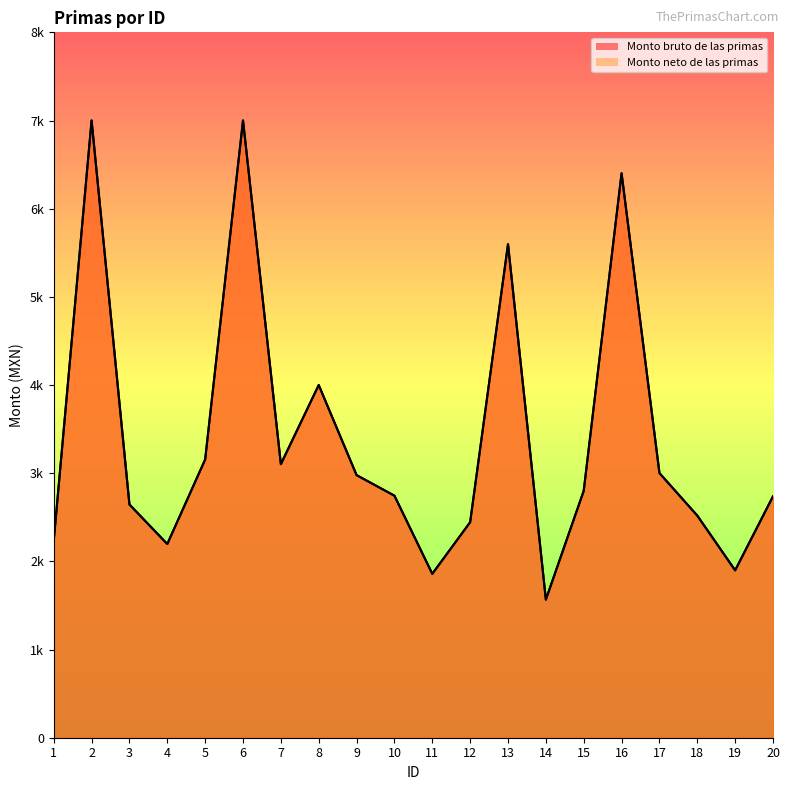

How many categories are shown in the chart?

20